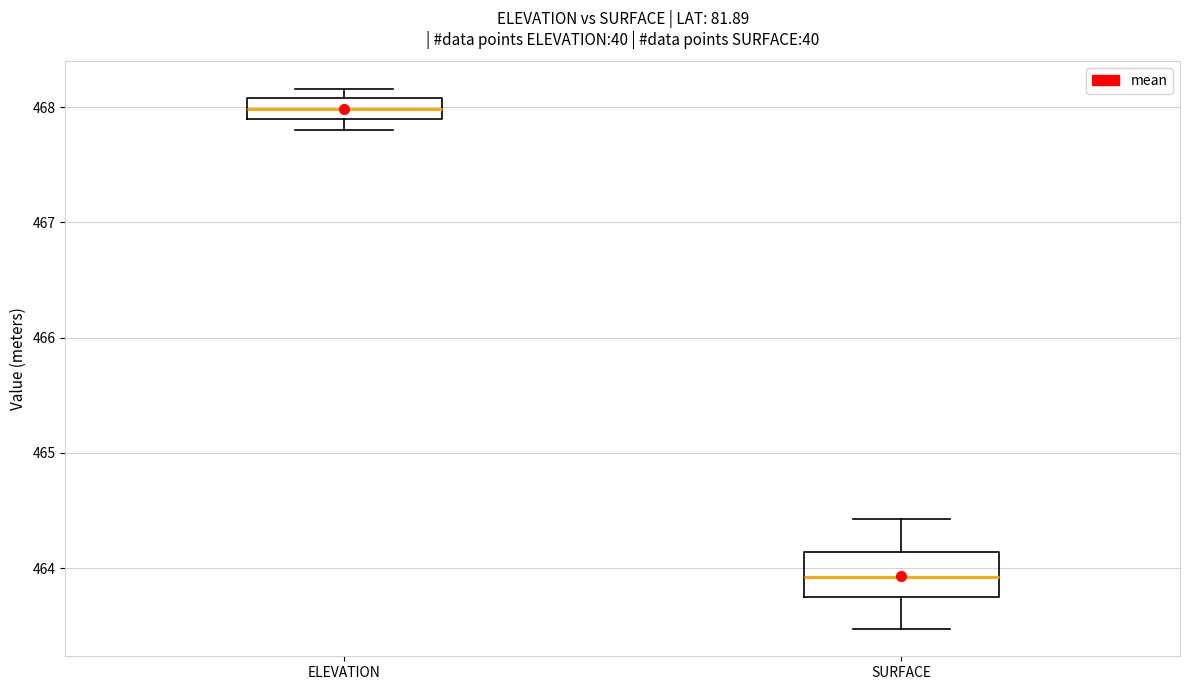

Which box is the tallest, from its lower edge to its upper edge?

SURFACE